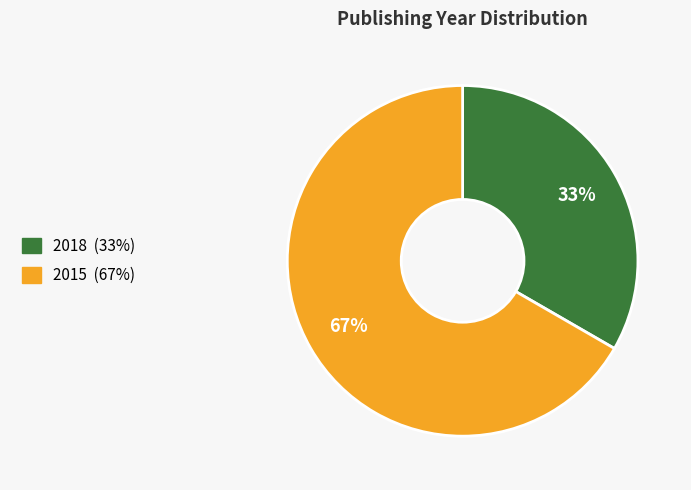

Is there any slice that represents more than half of the pie?

Yes